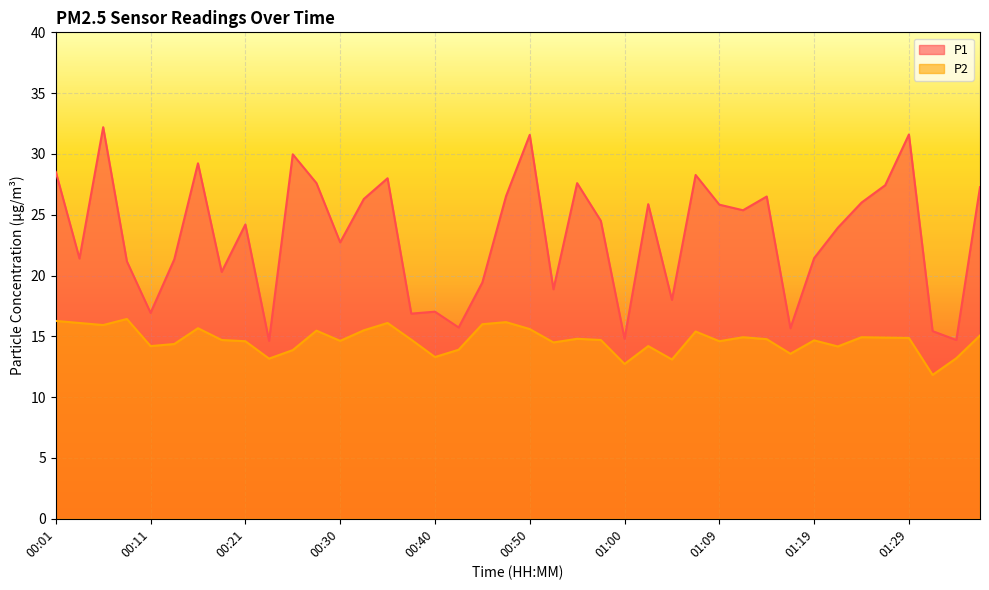

What is the difference between the second highest and second lowest values in the P1 series?

16.9